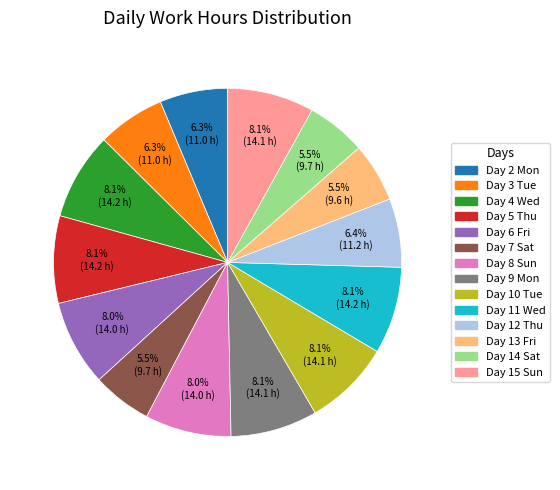

The Day 8 Sun slice represents 8% of the pie. True or false?

True